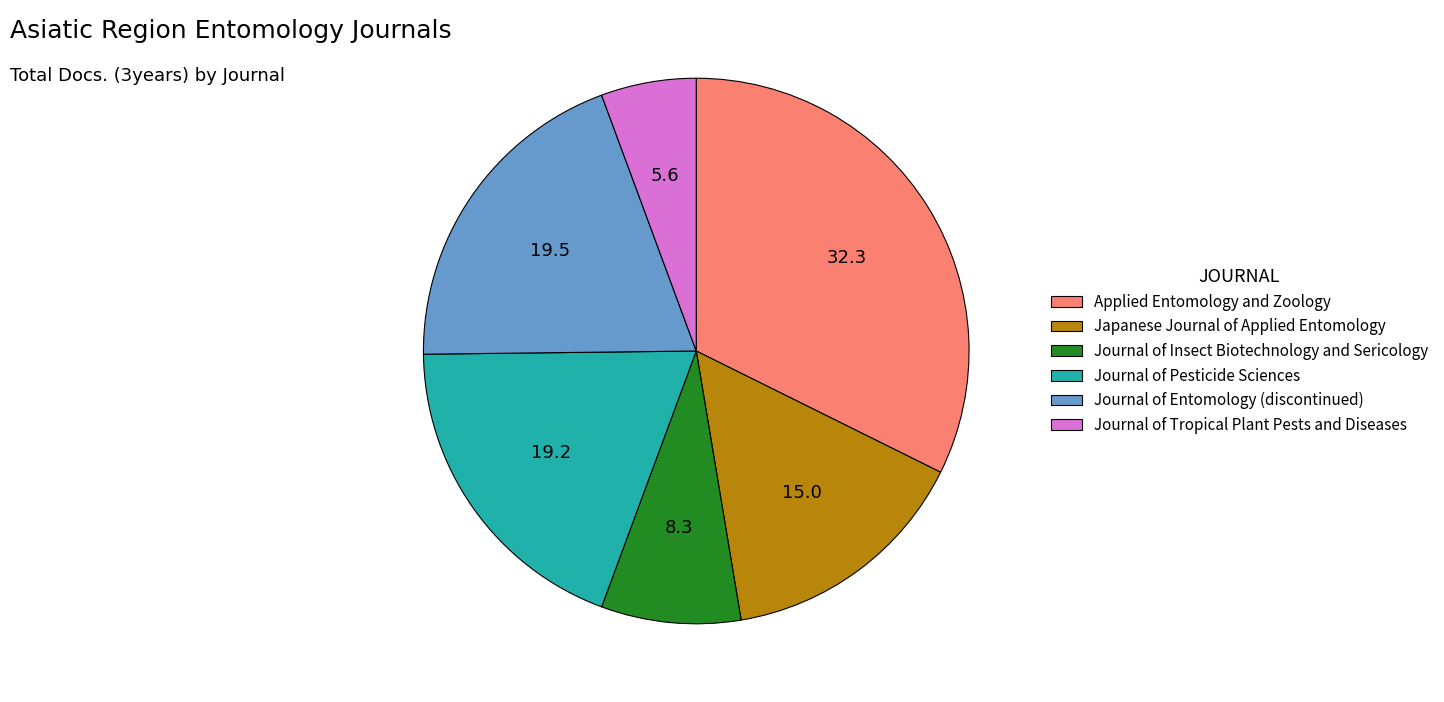

Is there any slice that represents more than half of the pie?

No